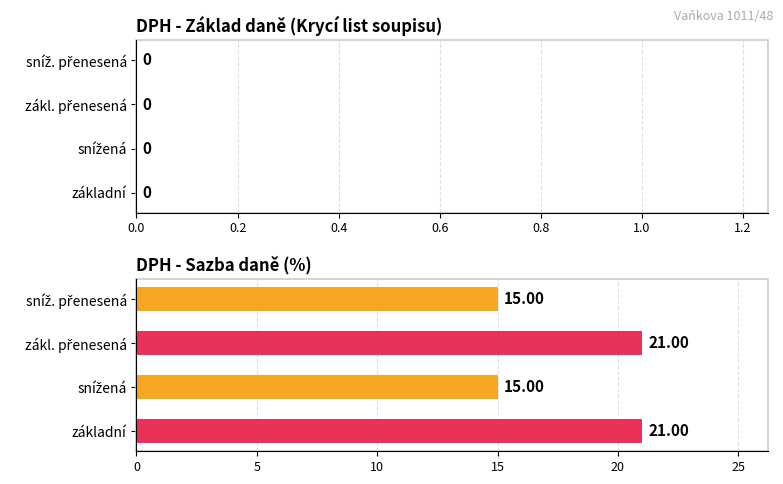

What is the sum of all values?

72